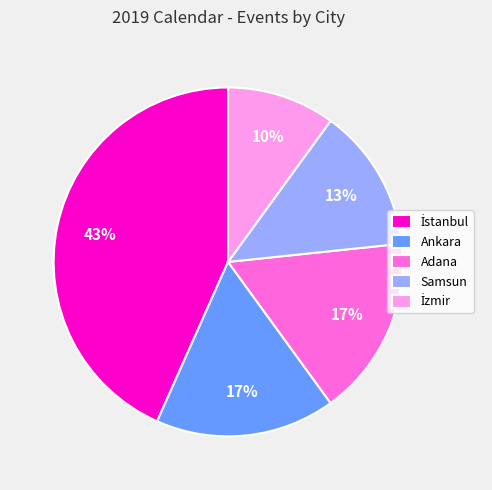

Approximately how many times larger is the value at Samsun compared to Adana?

0.8